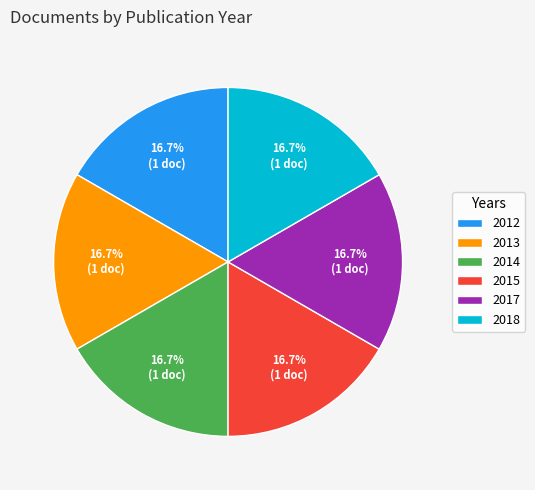

Does any single category account for the majority?

No